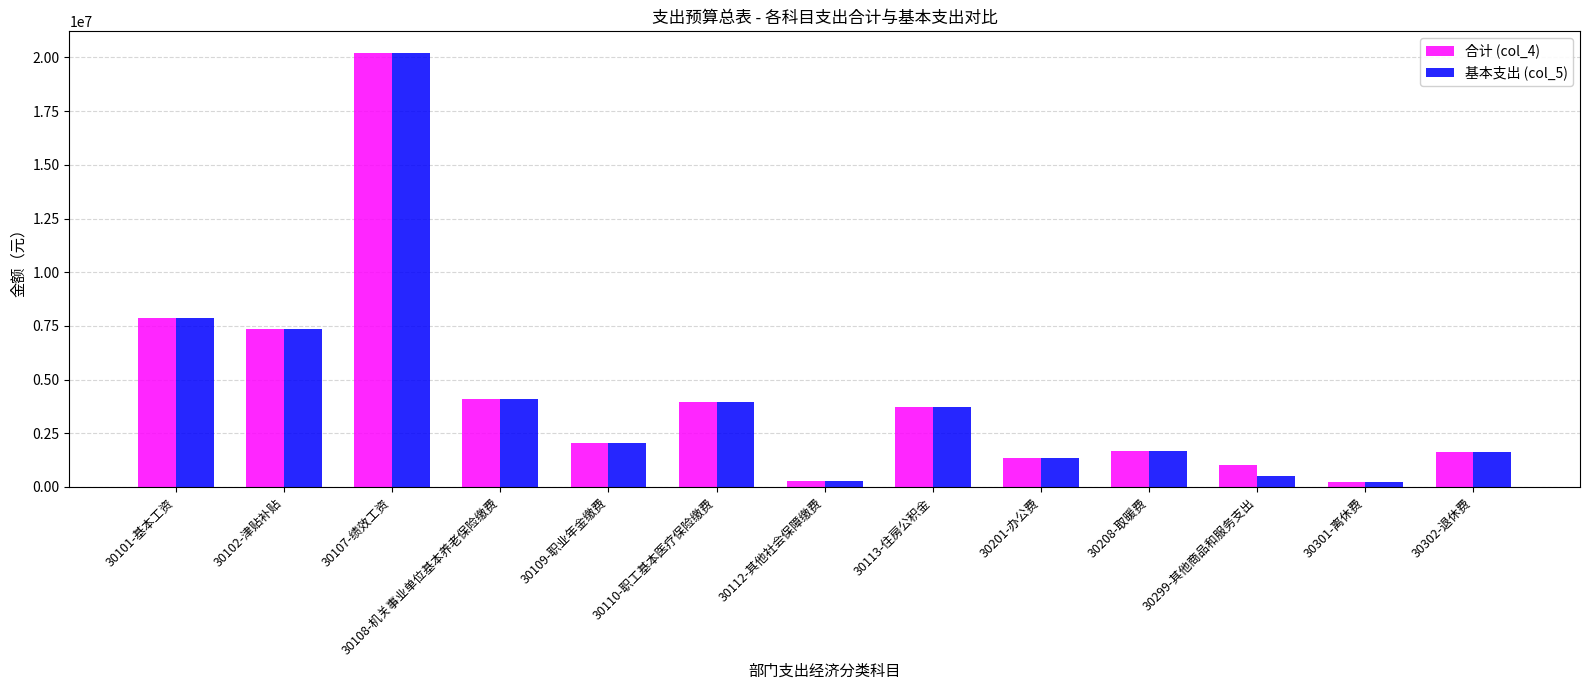

What are all the series names shown in the legend?

合计 (col_4), 基本支出 (col_5)